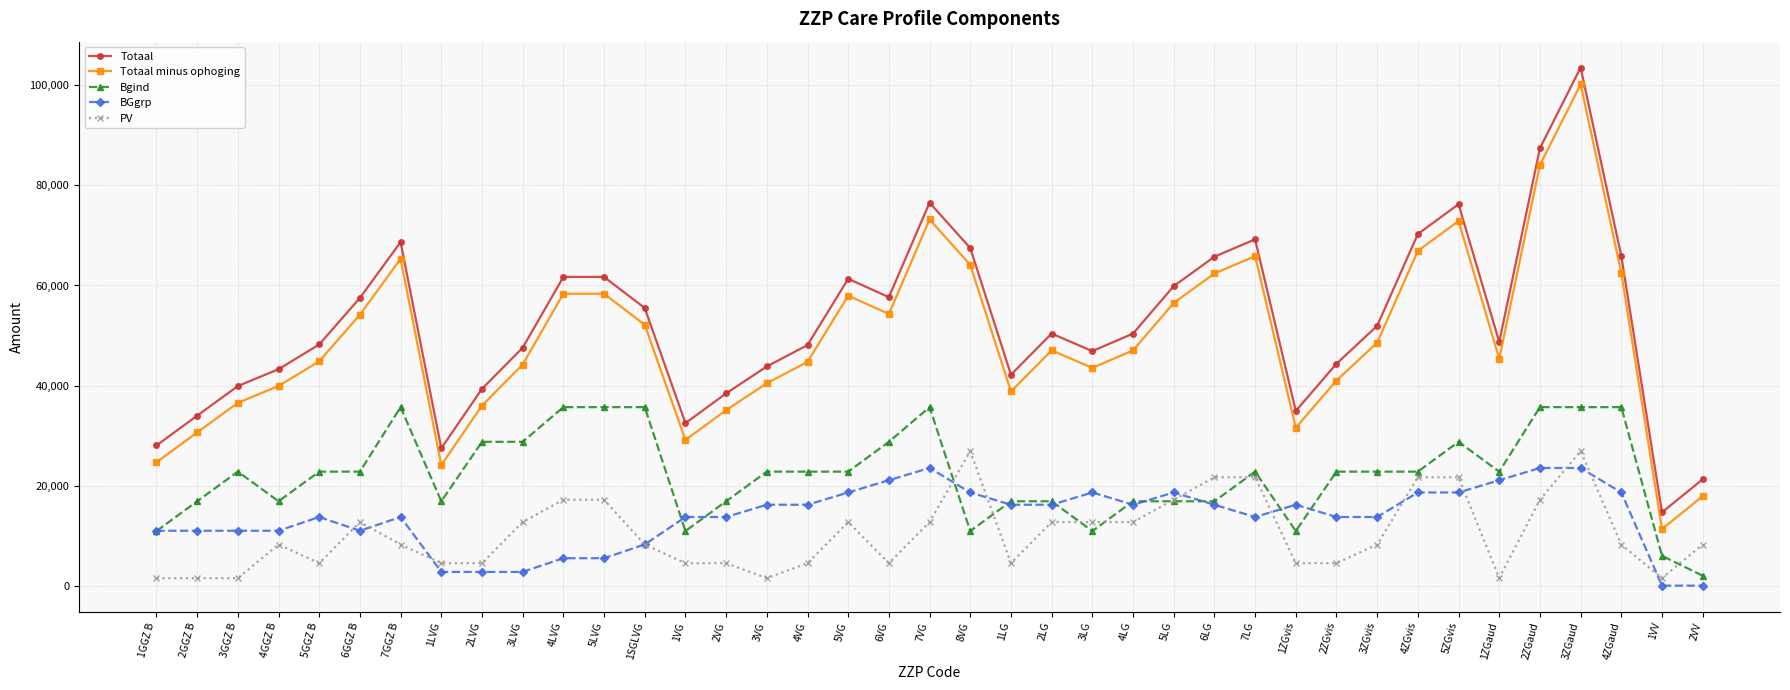

What is the spread (max minus min) of values at 1VV?

14658